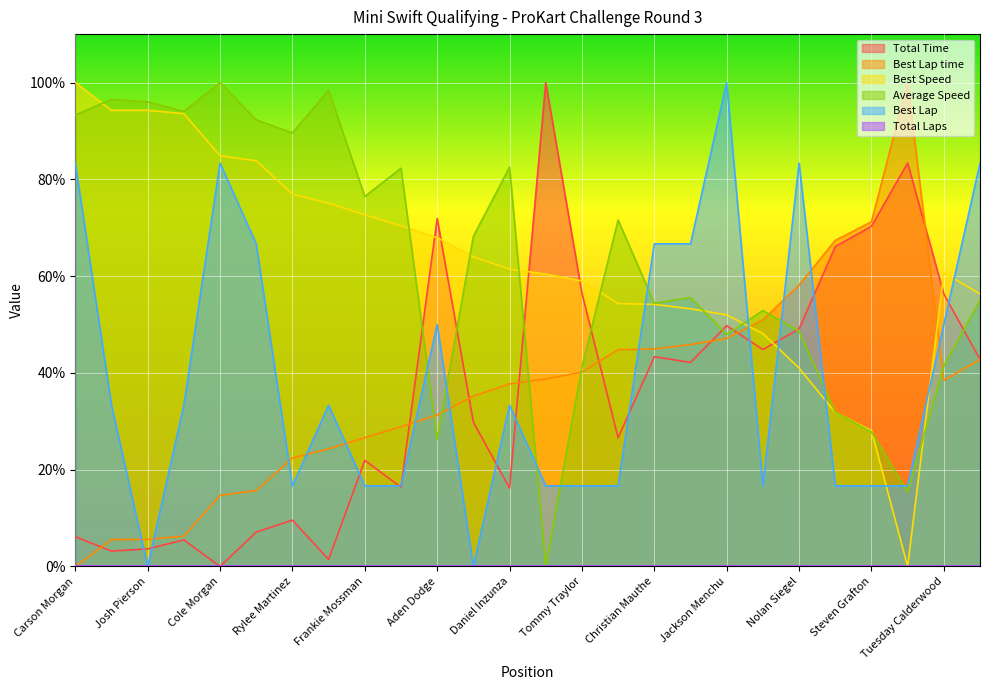

Between which two adjacent categories do Best Lap and Best Lap time first intersect?

Jonathon Portz and Josh Pierson